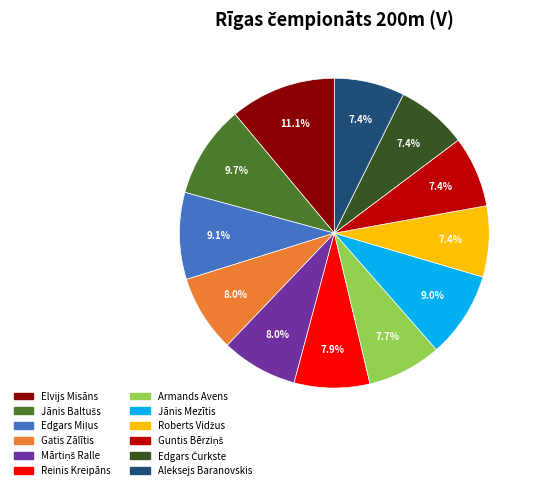

How many slices are in this pie chart?

12